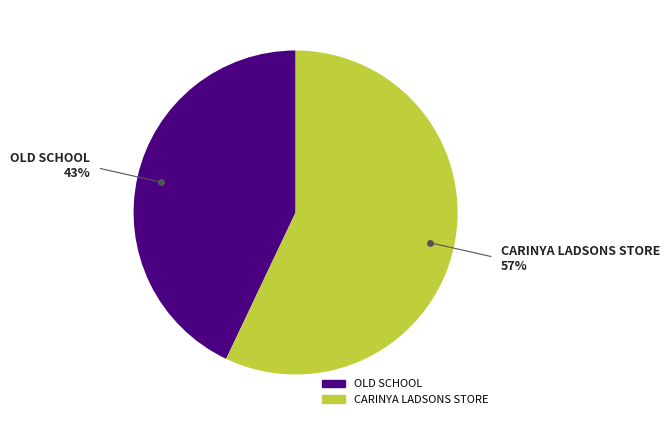

What is the ratio of the value at OLD SCHOOL to the value at CARINYA LADSONS STORE?

0.8